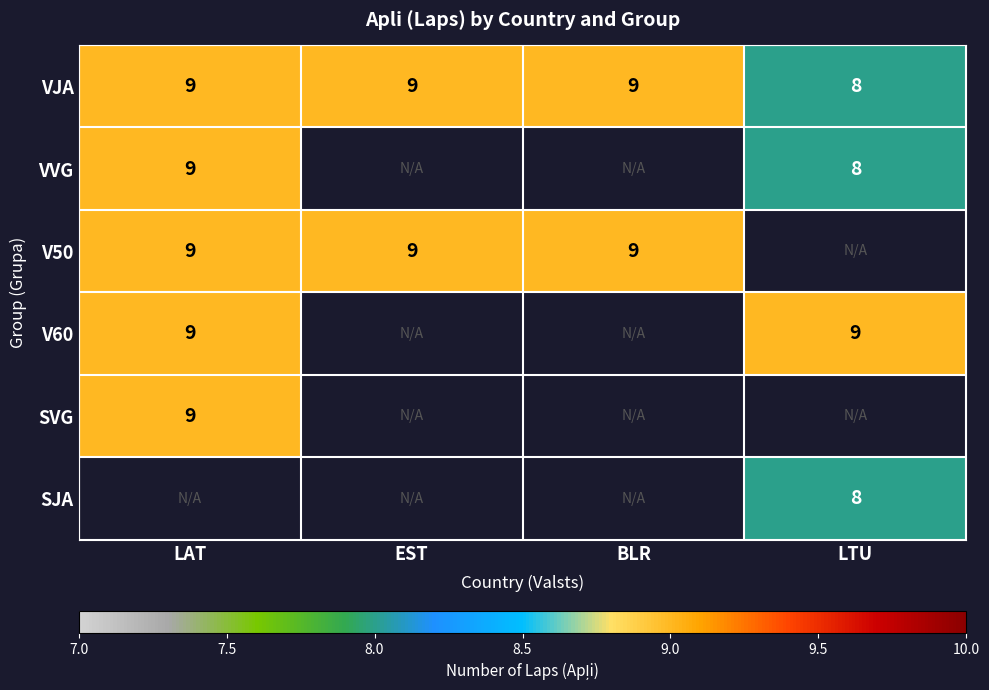

What is the minimum value for VJA?

8